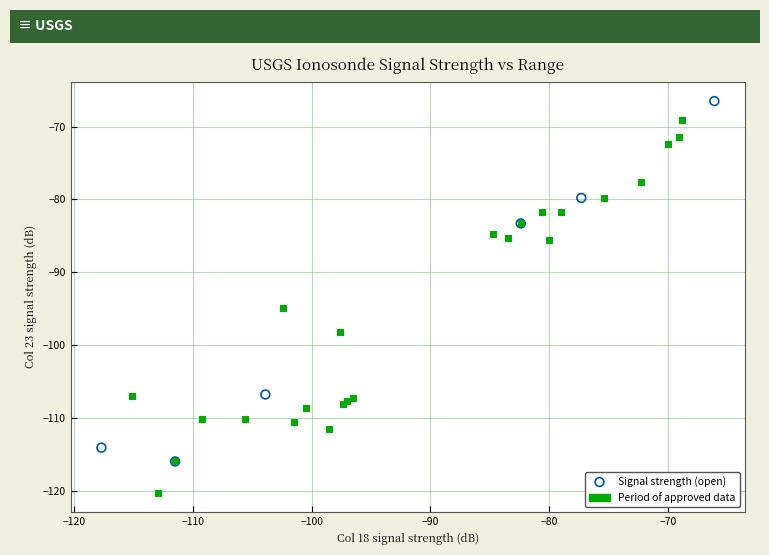

Which series reaches the minimum Y coordinate?

Period of approved data